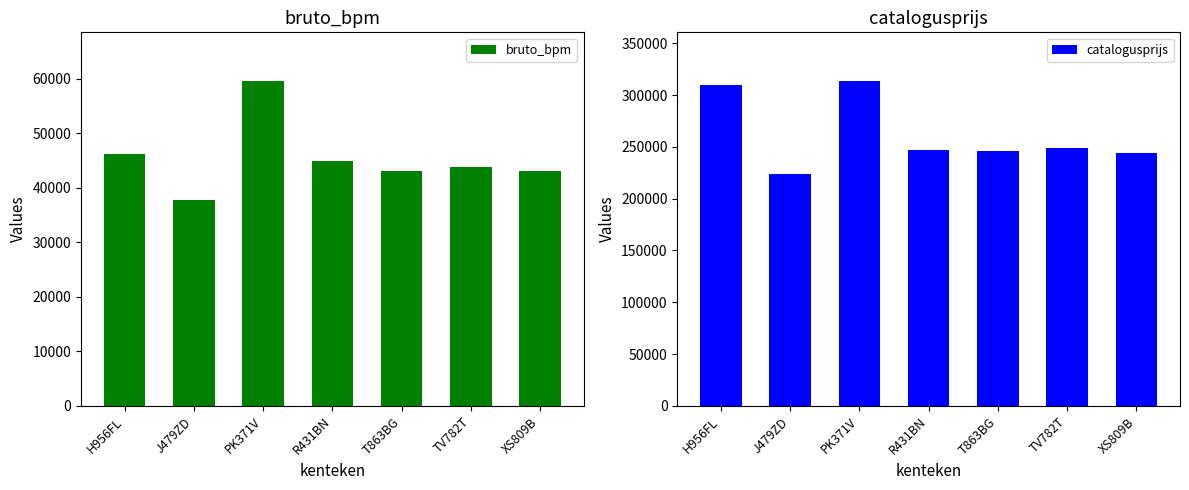

At how many categories does at least one series exceed 137004?

7